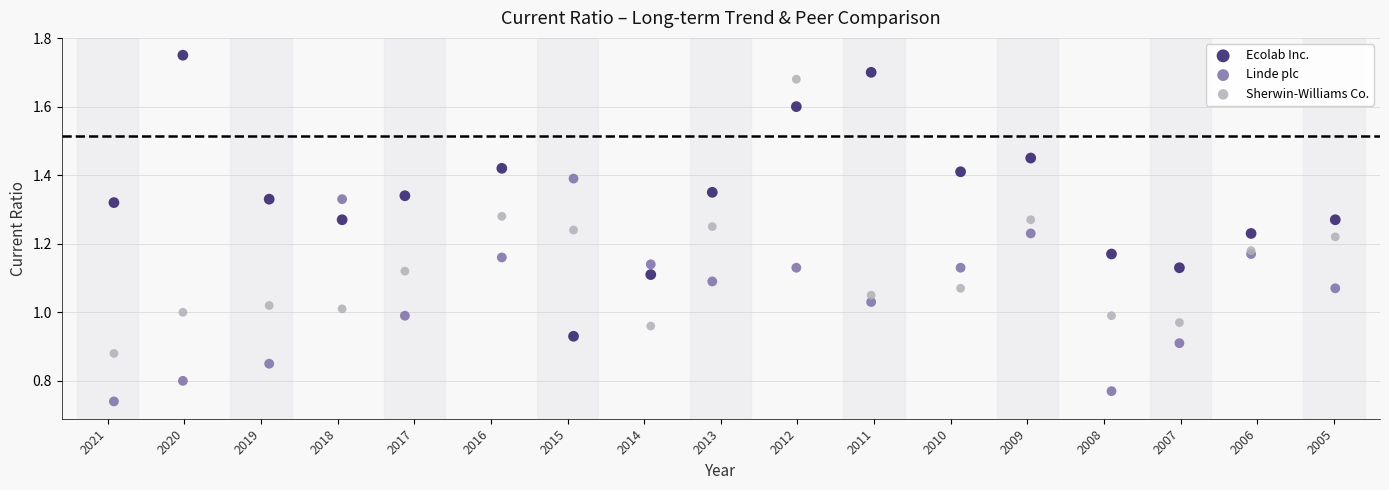

Which series has the largest Y range (max minus min)?

Ecolab Inc.